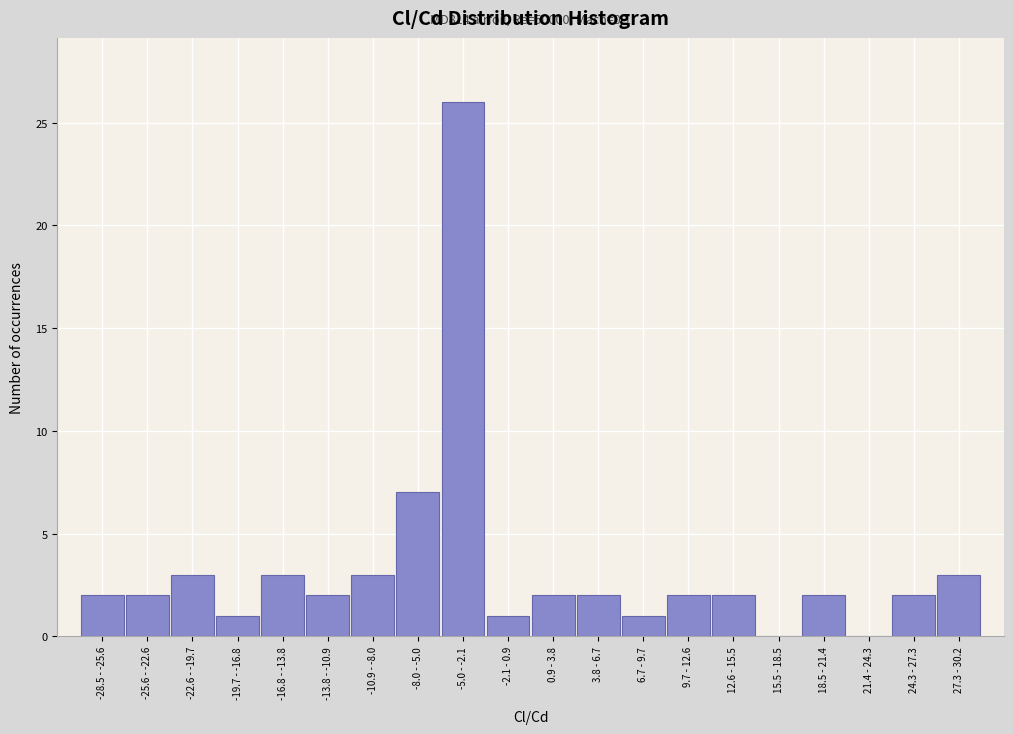

Reading right to left, what are all the values shown in this chart?

27.3 - 30.2=3	24.3 - 27.3=2	21.4 - 24.3=0	18.5 - 21.4=2	15.5 - 18.5=0	12.6 - 15.5=2	9.7 - 12.6=2	6.7 - 9.7=1	3.8 - 6.7=2	0.9 - 3.8=2	-2.1 - 0.9=1	-5.0 - -2.1=26	-8.0 - -5.0=7	-10.9 - -8.0=3	-13.8 - -10.9=2	-16.8 - -13.8=3	-19.7 - -16.8=1	-22.6 - -19.7=3	-25.6 - -22.6=2	-28.5 - -25.6=2